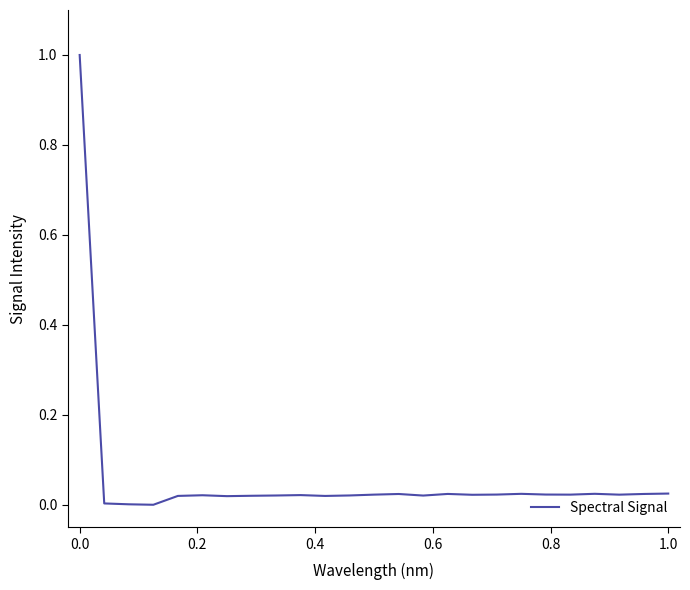

What is the difference between the maximum and minimum values?

1.0